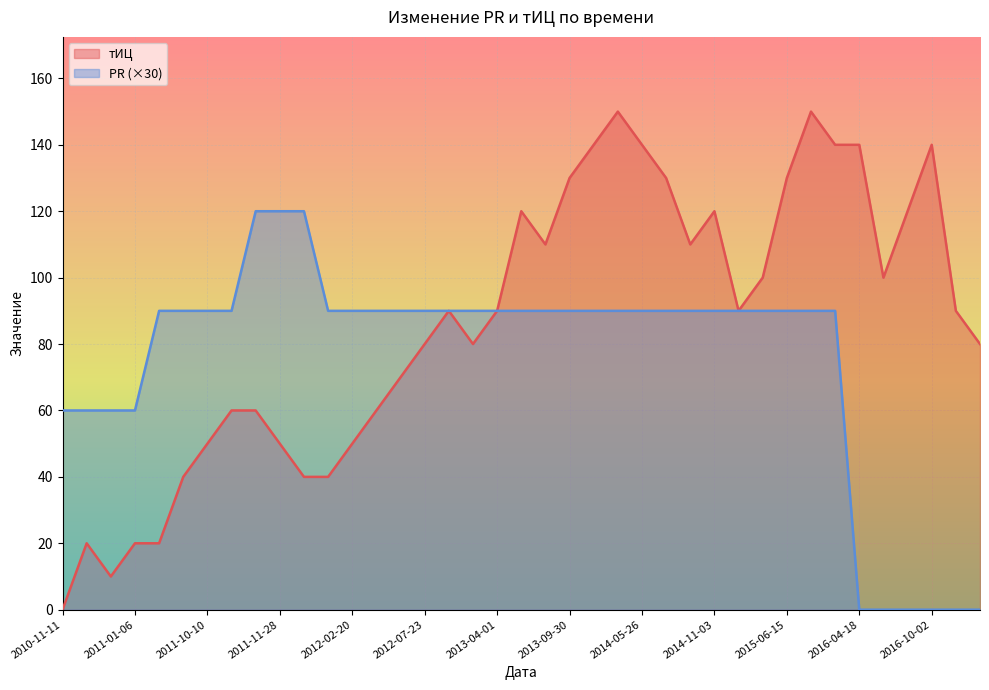

List the labels in order of тИЦ value, smallest first.

2010-11-11, 2010-12-16, 2010-12-02, 2011-01-06, 2011-06-30, 2011-08-04, 2012-01-02, 2012-02-13, 2011-10-10, 2011-11-28, 2012-02-20, 2011-11-07, 2011-11-14, 2012-04-16, 2012-06-11, 2012-07-23, 2012-12-31, 2017-08-17, 2012-11-05, 2013-04-01, 2015-03-16, 2017-01-24, 2015-04-20, 2016-04-25, 2013-07-08, 2014-10-13, 2013-05-27, 2014-11-03, 2016-06-13, 2013-09-30, 2014-07-07, 2015-06-15, 2014-01-27, 2014-05-26, 2015-12-28, 2016-04-18, 2016-10-02, 2014-02-17, 2015-08-17